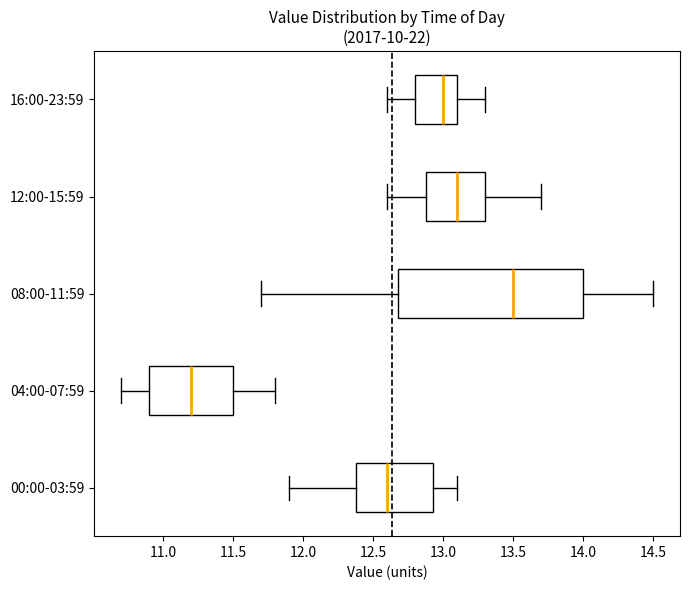

Comparing the boxes themselves (not the whiskers), which one is the widest?

08:00-11:59